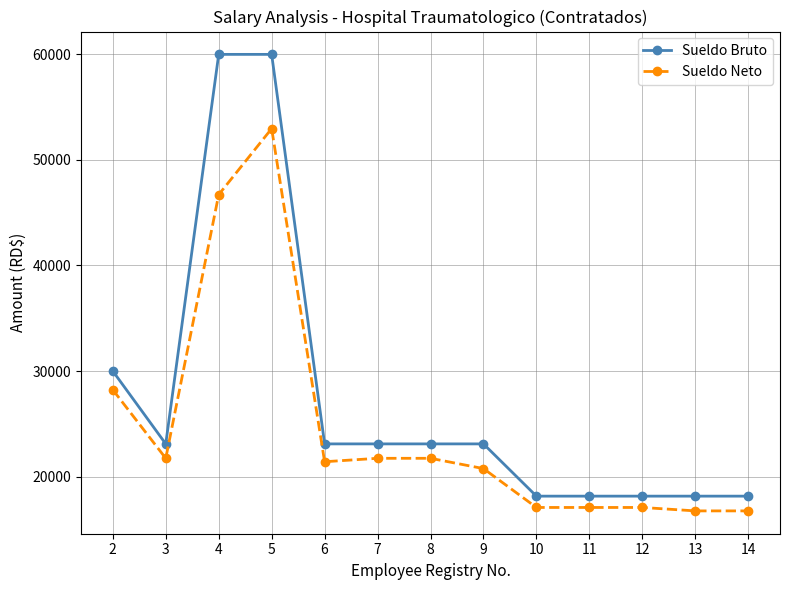

What is the smallest value displayed?

16752.3